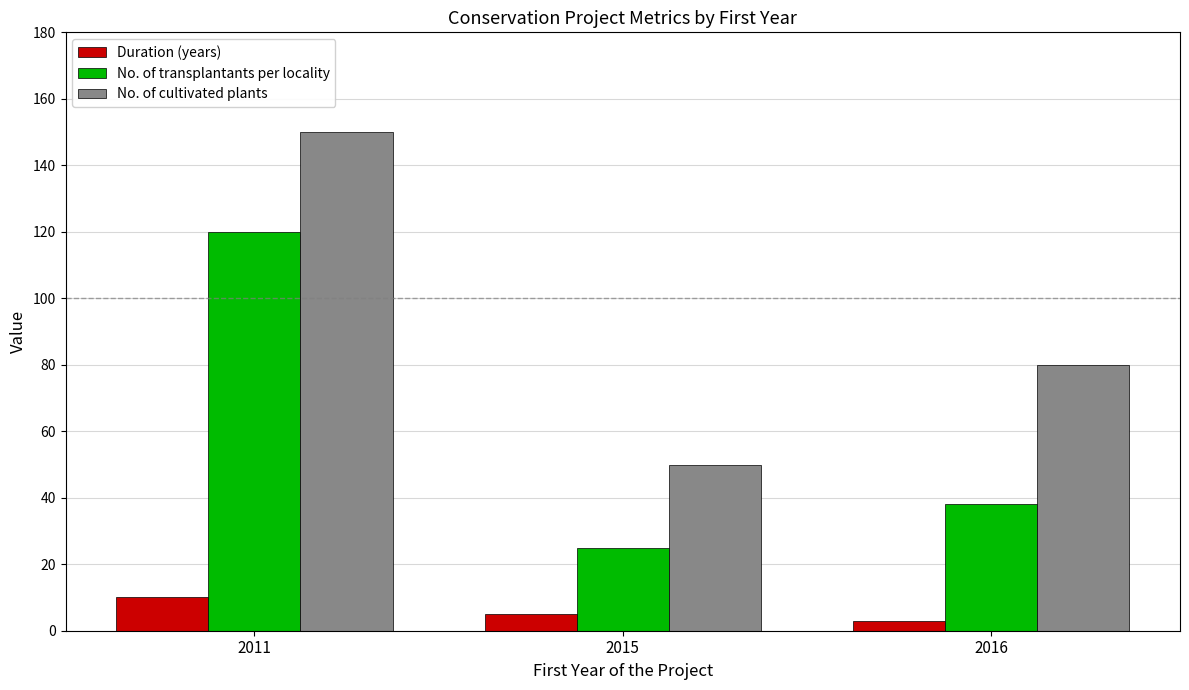

True or false: No. of cultivated plants has a value of 25 at 2016.

False